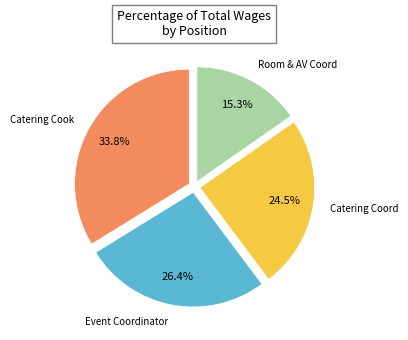

How many segments does this pie chart have?

4